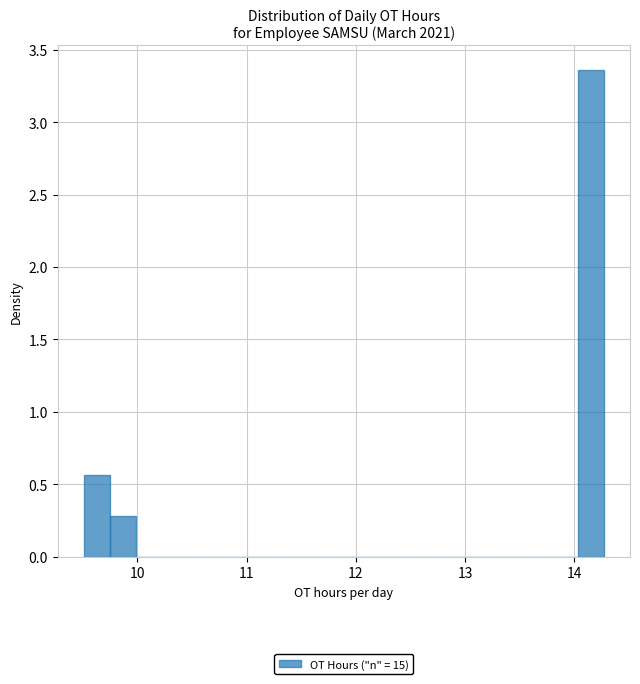

Read against the x-axis, roughly where is the centre of the tallest bar?

14.2